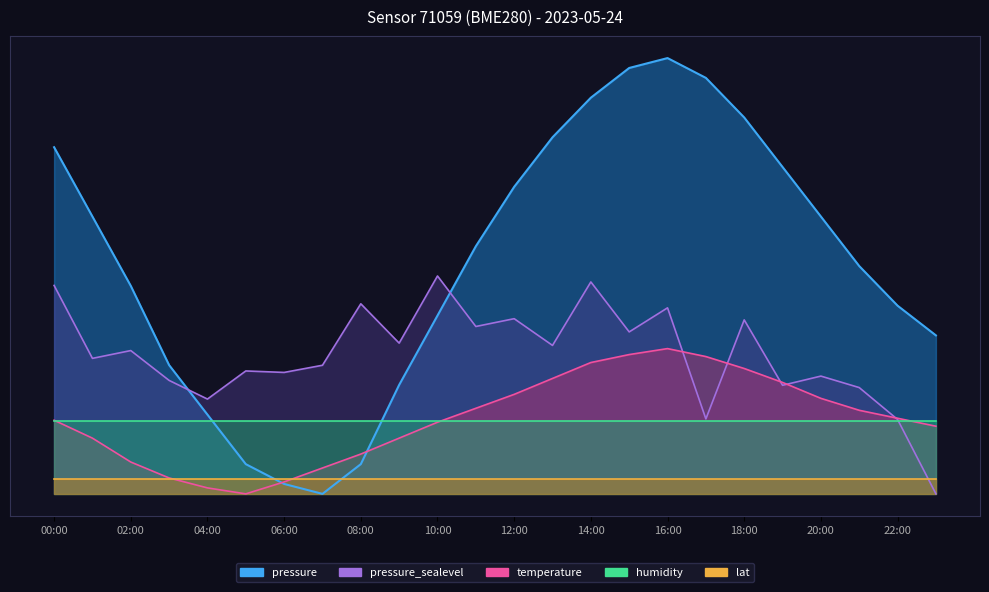

What position from the right is 04:00?

20